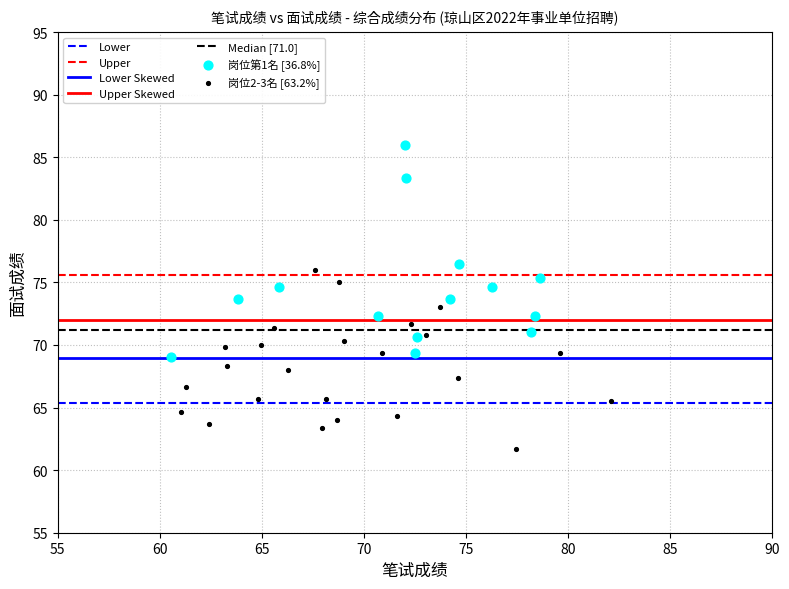

Which series has the widest spread of Y values?

岗位第1名 [36.8%]